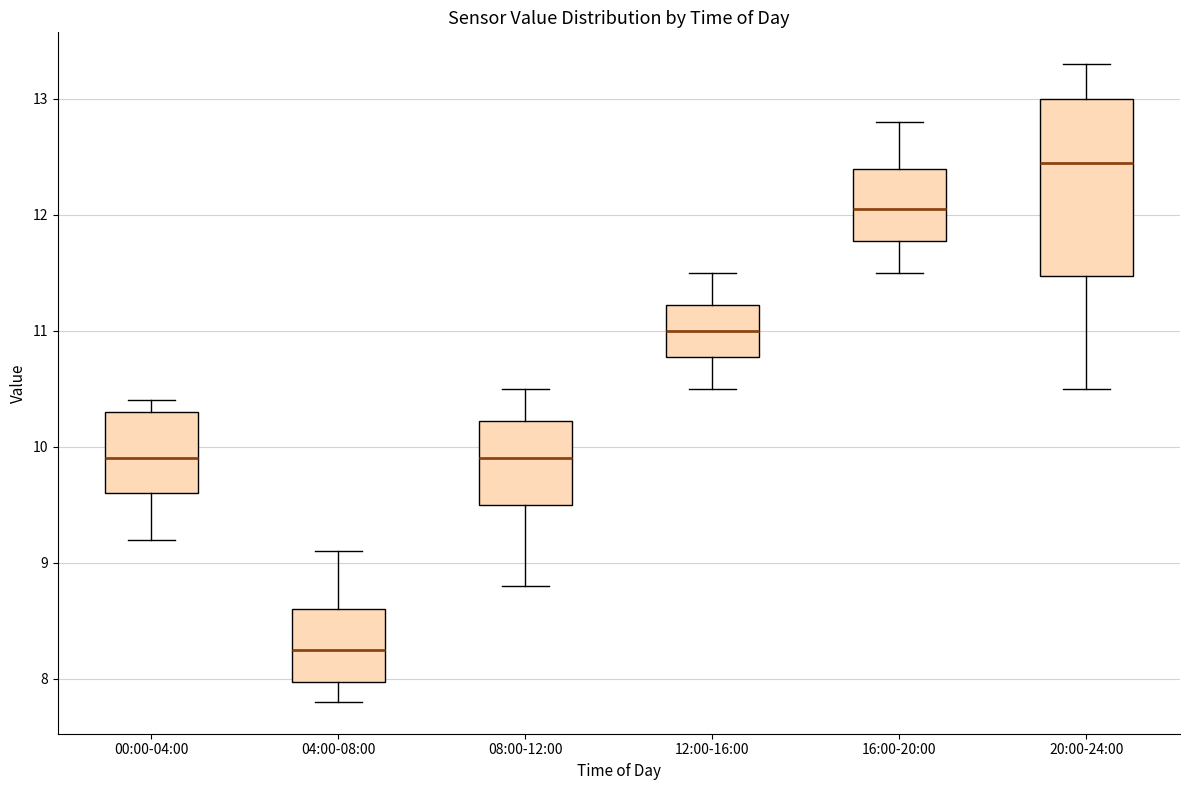

Reading left to right, read every box against the y-axis: the position of its median line, the range the box covers, and the ends of its whiskers. The values are not printed on the chart, so give them approximately, as read against the axis.

00:00-04:00: median 9.9, box 9.6 to 10.3, whiskers 9.2 to 10.4
04:00-08:00: median 8.3, box 8.0 to 8.6, whiskers 7.8 to 9.1
08:00-12:00: median 9.9, box 9.5 to 10.2, whiskers 8.8 to 10.5
12:00-16:00: median 11.0, box 10.8 to 11.2, whiskers 10.5 to 11.5
16:00-20:00: median 12.1, box 11.8 to 12.4, whiskers 11.5 to 12.8
20:00-24:00: median 12.5, box 11.5 to 13.0, whiskers 10.5 to 13.3